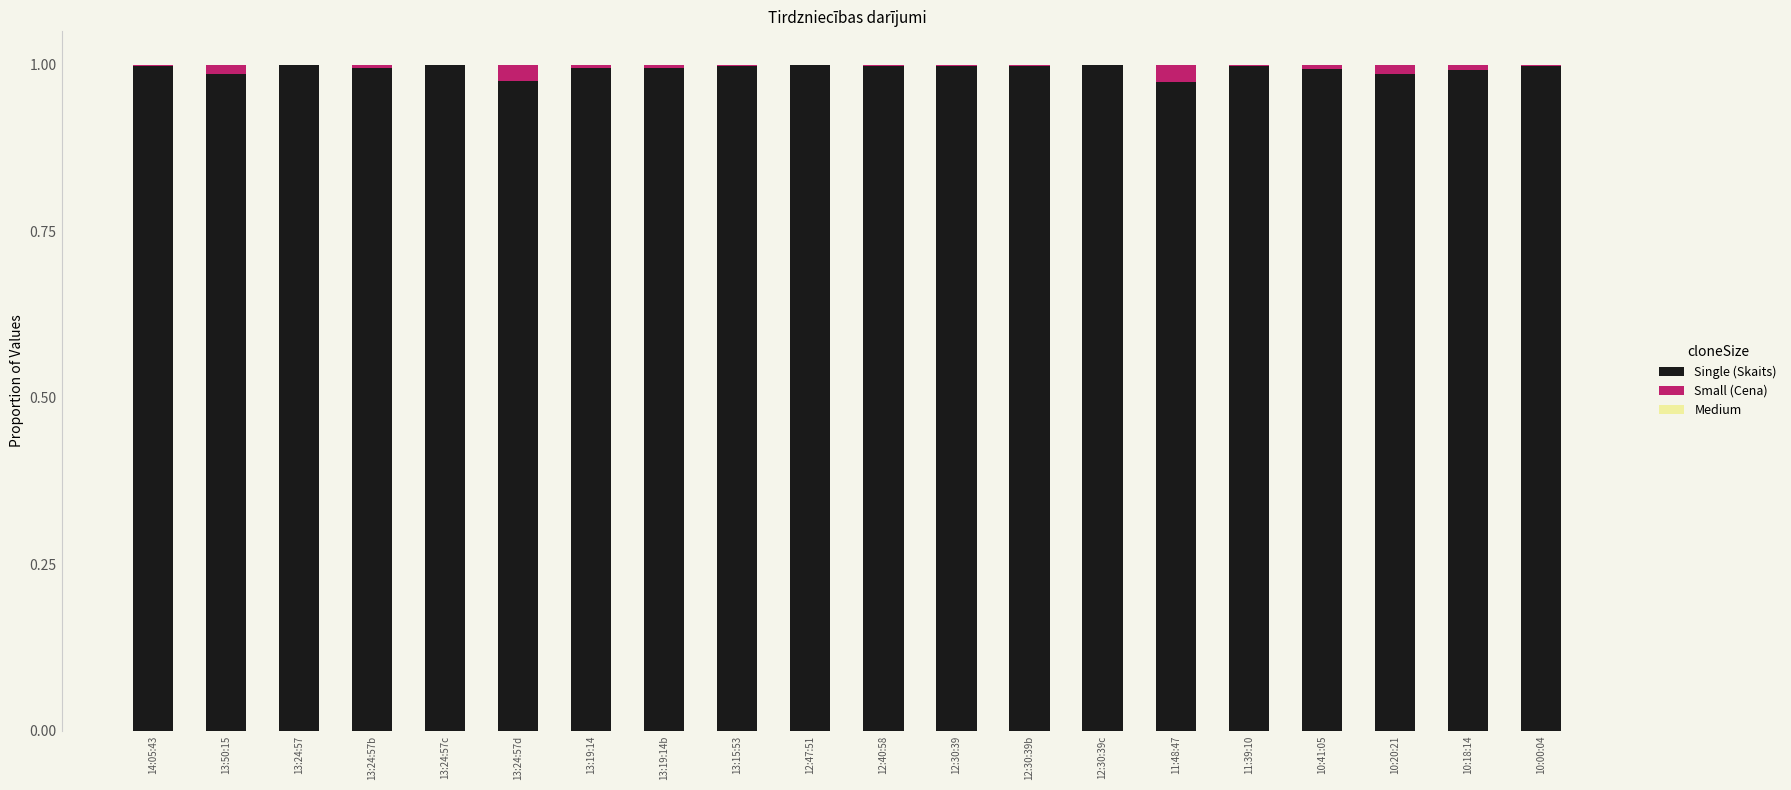

The value of Single (Skaits) at 10:20:21 is 1.0. True or false?

True